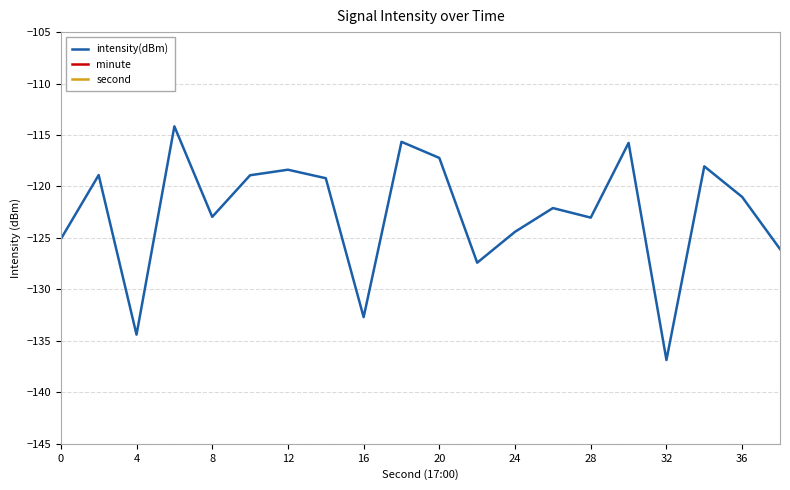

The intensity(dBm) series shows -37.1 at 36. True or false?

False